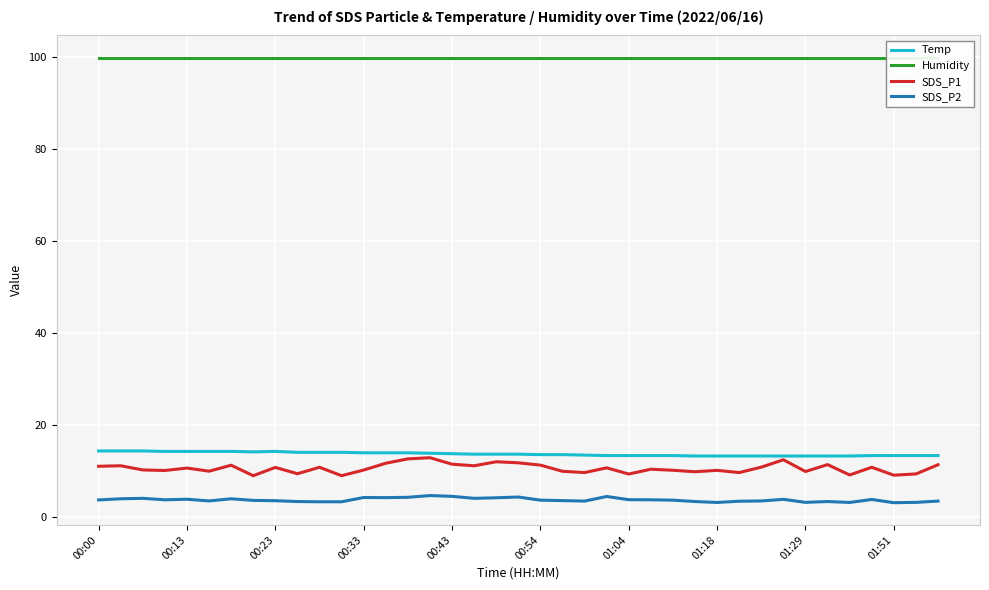

What position from the left is 17?

18